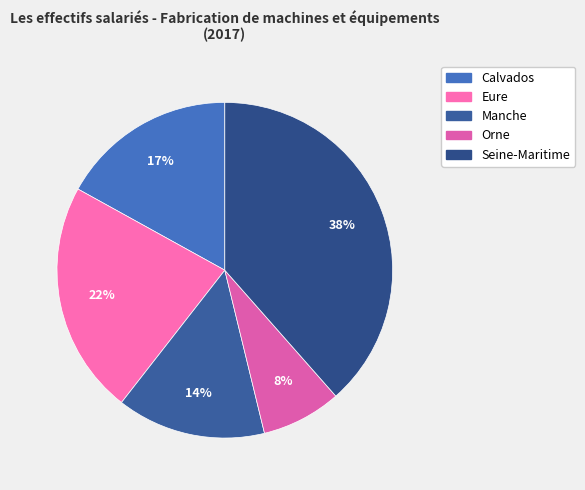

True or false: Orne accounts for 20% of the total.

False